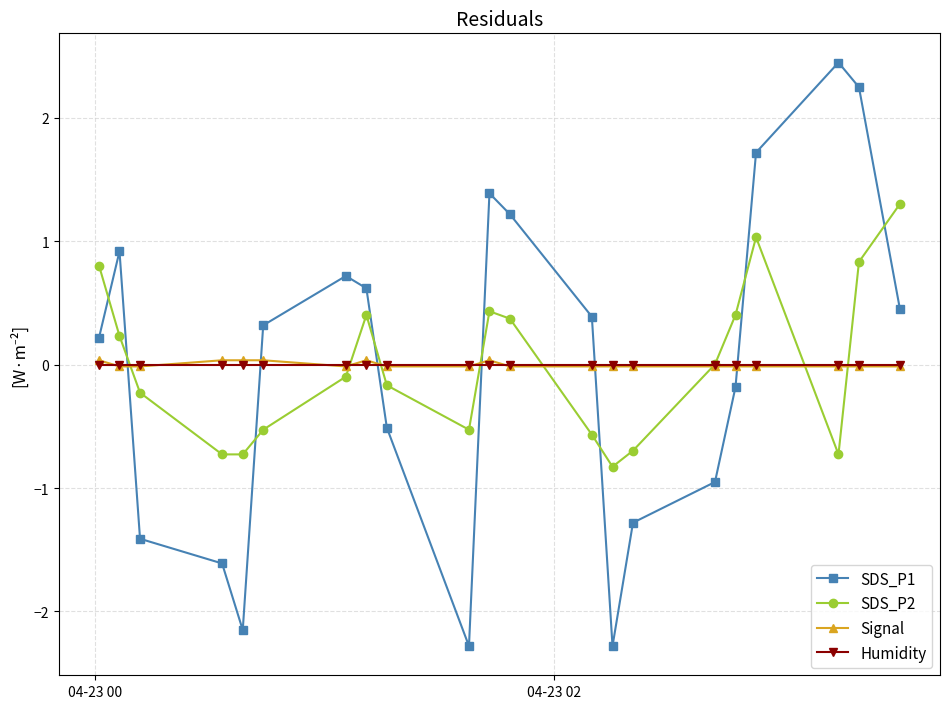

True or false: SDS_P1 and Signal cross at least once.

True